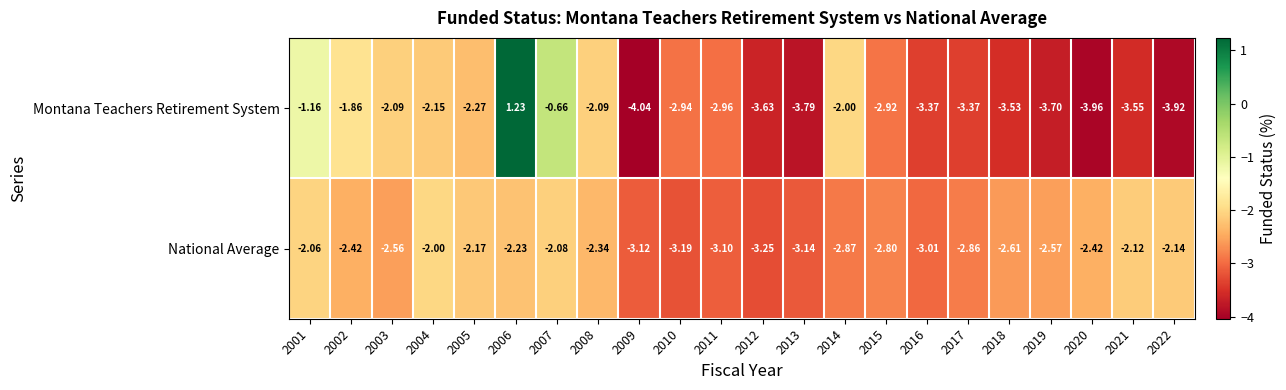

Which category has the lowest value across all series?

2009